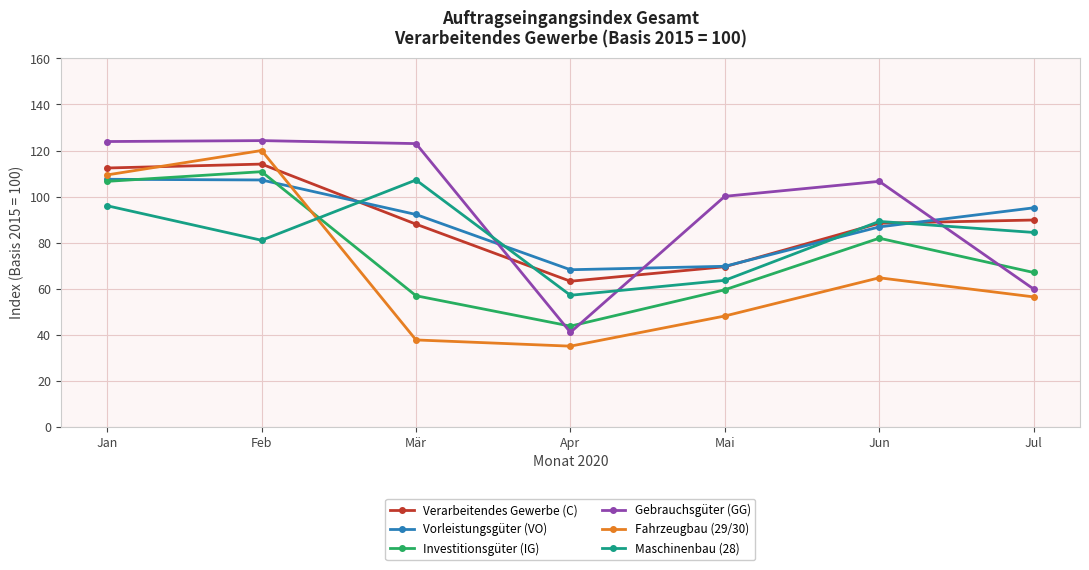

Where is the first local minimum for Maschinenbau (28)?

Feb